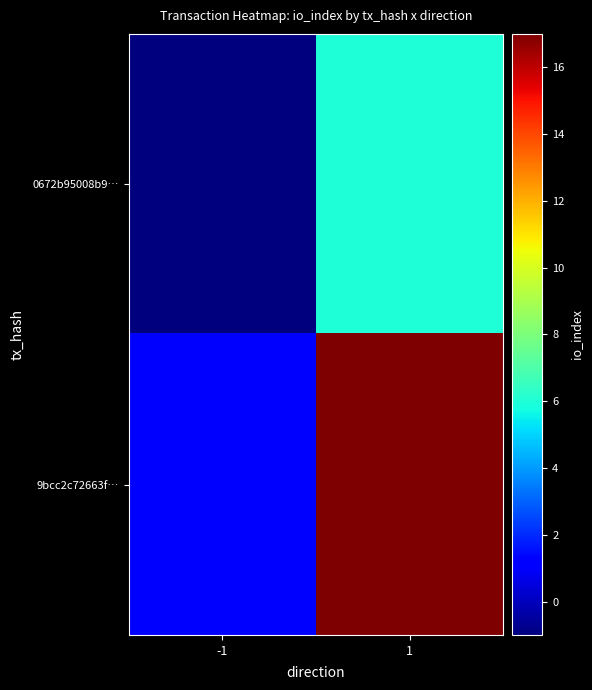

Count the number of categories in the chart.

2